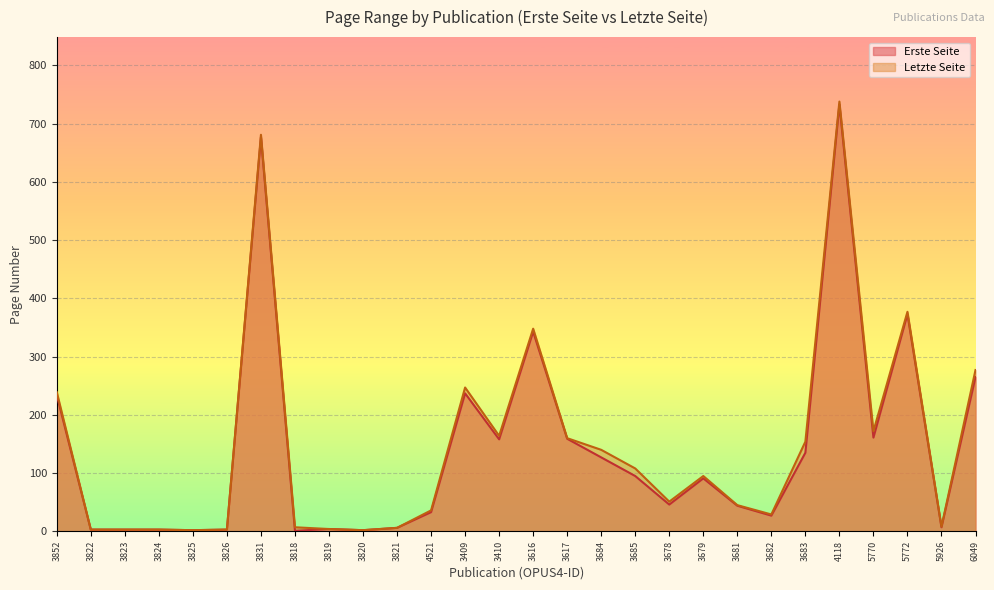

Reading left to right, transcribe all the data shown in this chart.

Erste Seite: 3852=234	3822=3	3823=3	3824=3	3825=2	3826=3	3831=677	3818=1	3819=4	3820=2	3821=6	4521=33	3409=237	3410=158	3616=343	3617=159	3684=127	3685=95	3678=46	3679=91	3681=44	3682=27	3683=135	4118=733	5770=161	5772=373	5926=7	6049=265
Letzte Seite: 3852=239	3822=3	3823=3	3824=3	3825=2	3826=3	3831=681	3818=7	3819=4	3820=2	3821=6	4521=36	3409=247	3410=164	3616=348	3617=160	3684=140	3685=108	3678=51	3679=95	3681=45	3682=29	3683=154	4118=738	5770=172	5772=377	5926=8	6049=277